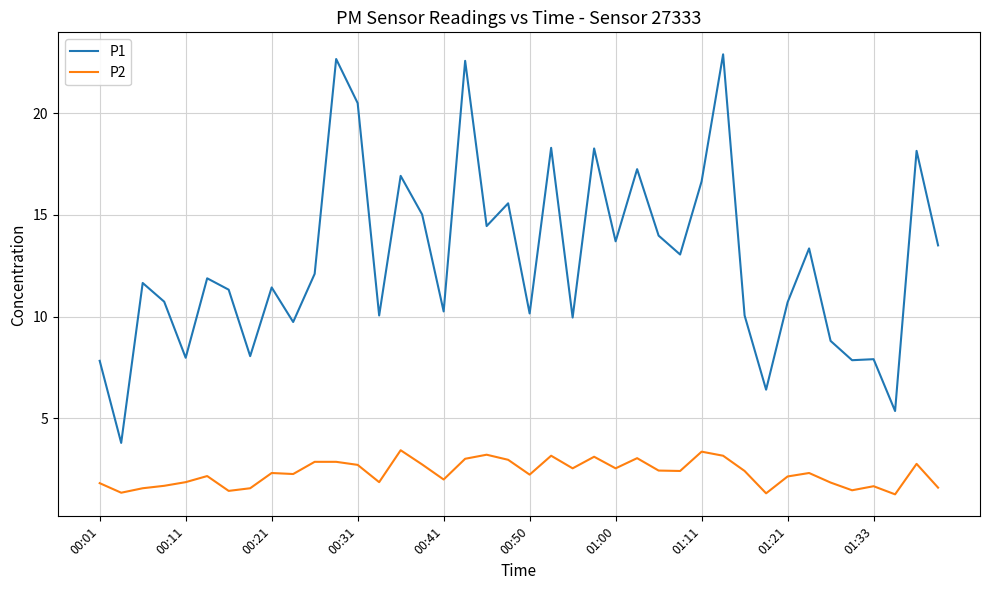

At how many categories does at least one series exceed 6?

38